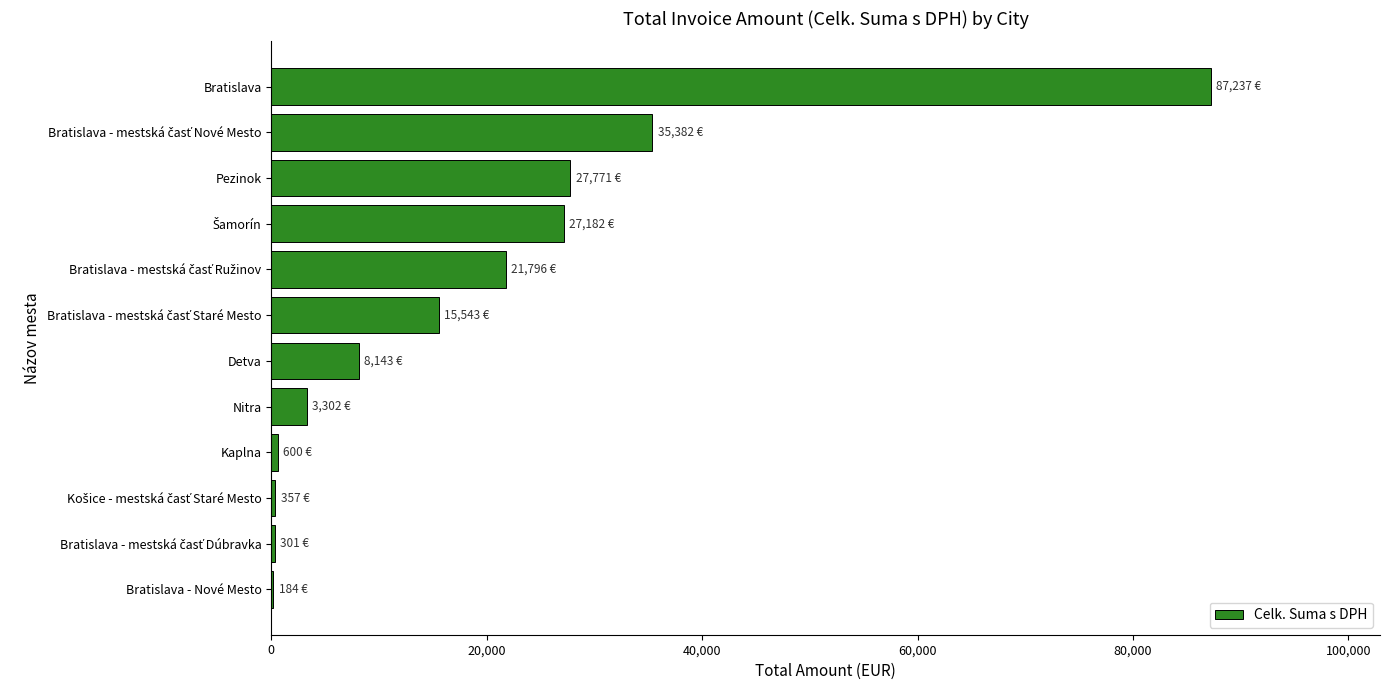

Which label corresponds to the largest value in the chart?

Bratislava